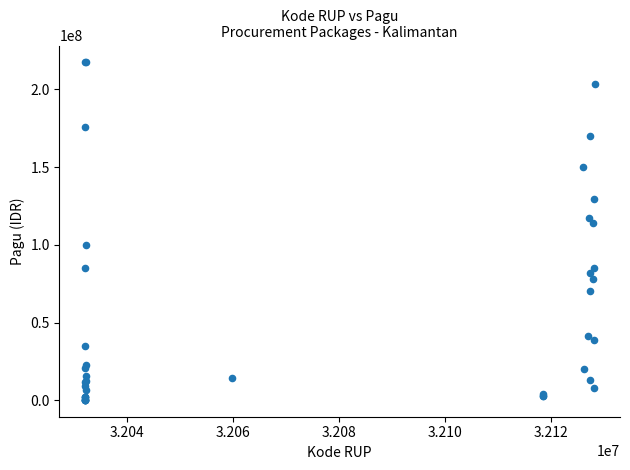

What Y value in the scatter plot is closest to 108830000?

114296000